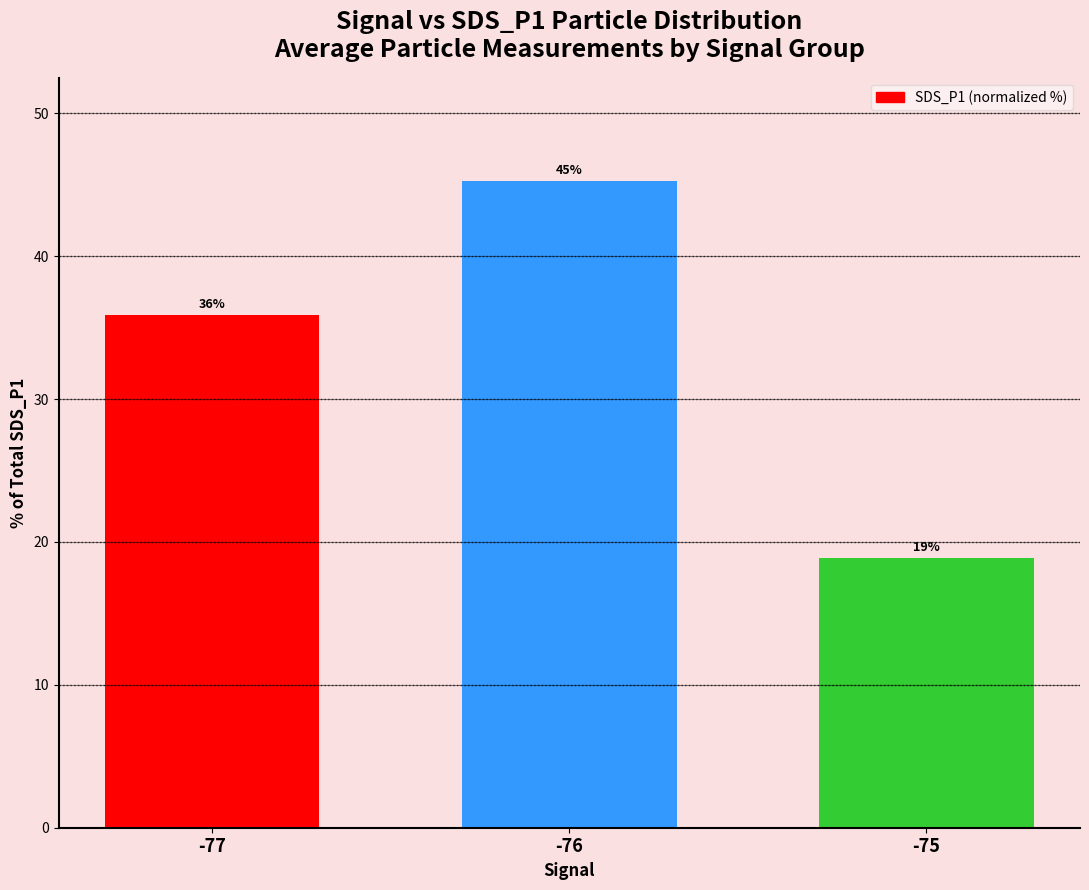

List the labels in order of value, smallest first.

-75, -77, -76